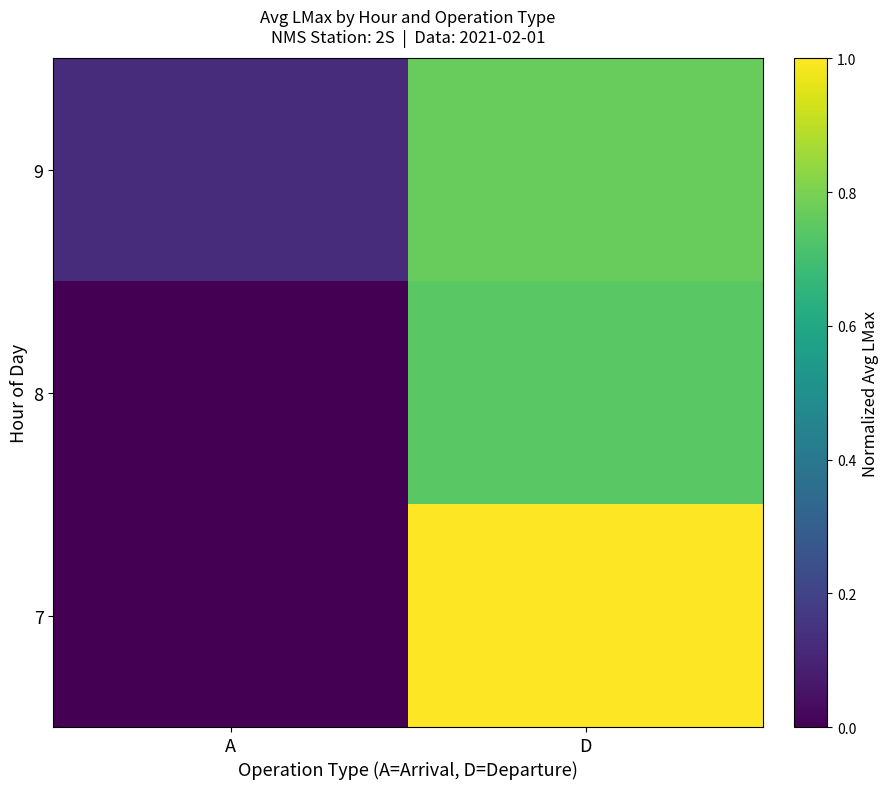

List the series in order of their overall mean, lowest first.

8, 9, 7